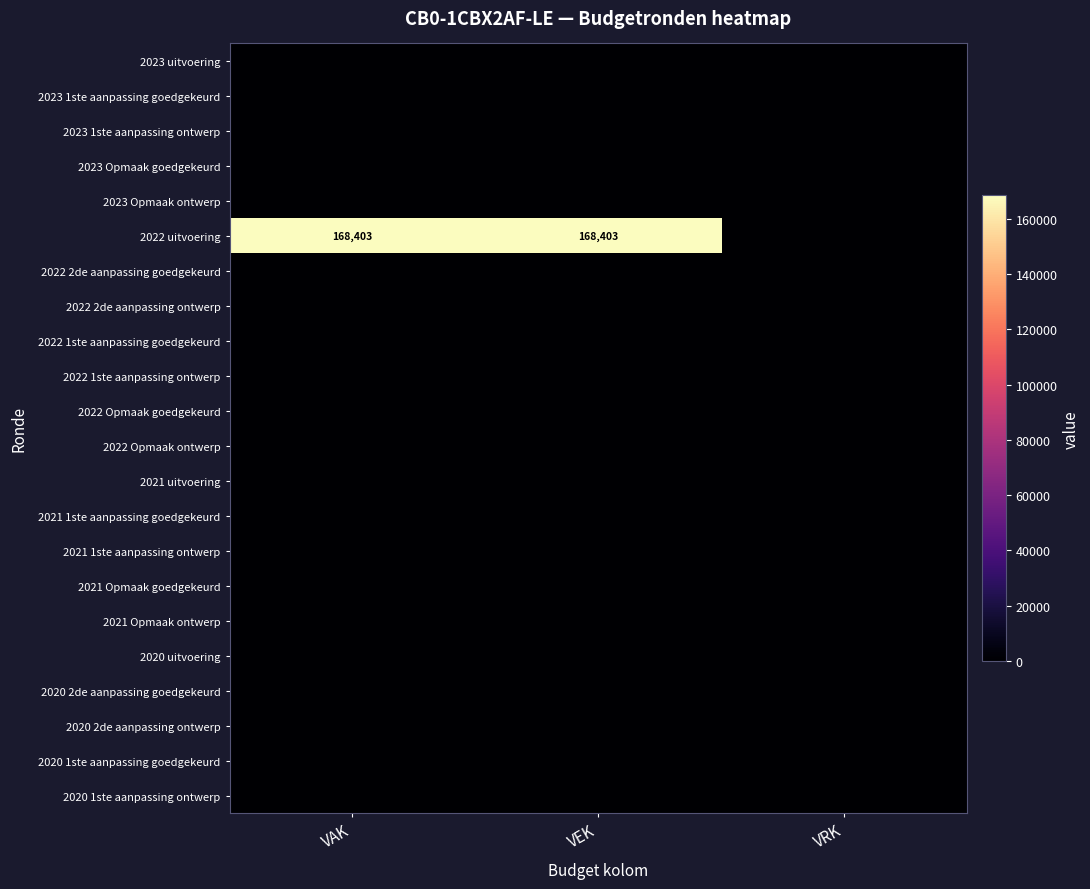

List the labels in order of 2021 1ste aanpassing ontwerp value, smallest first.

VAK, VEK, VRK